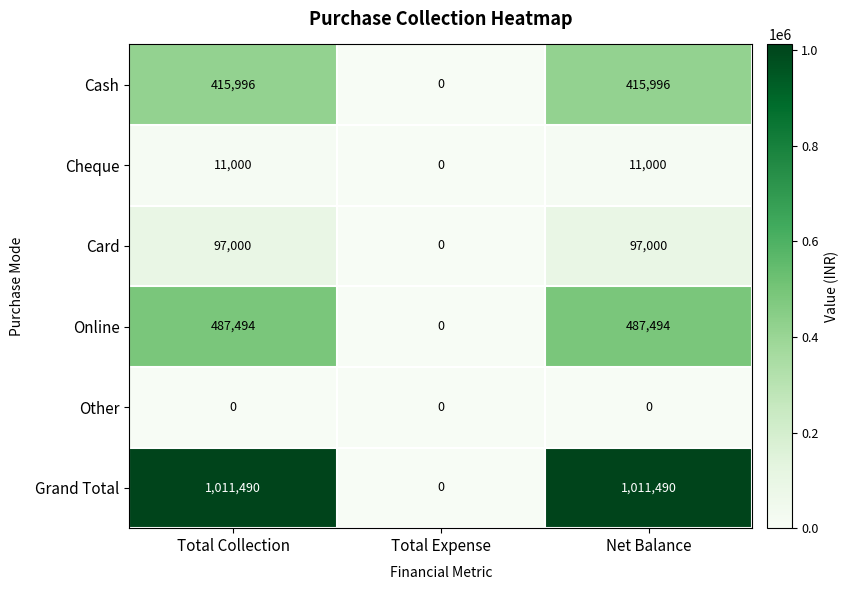

What value does the Cash series have at Net Balance, to the nearest 50?

416000